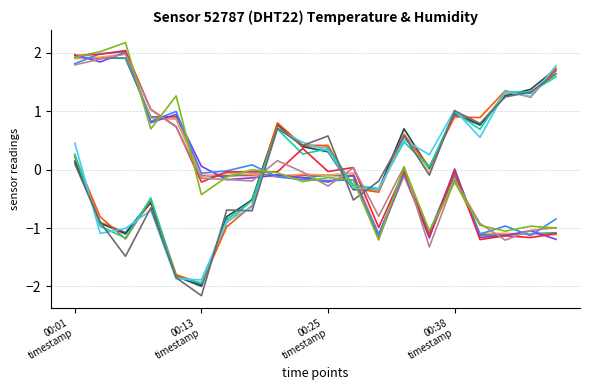

Is this an area chart (filled region under the line)?

No